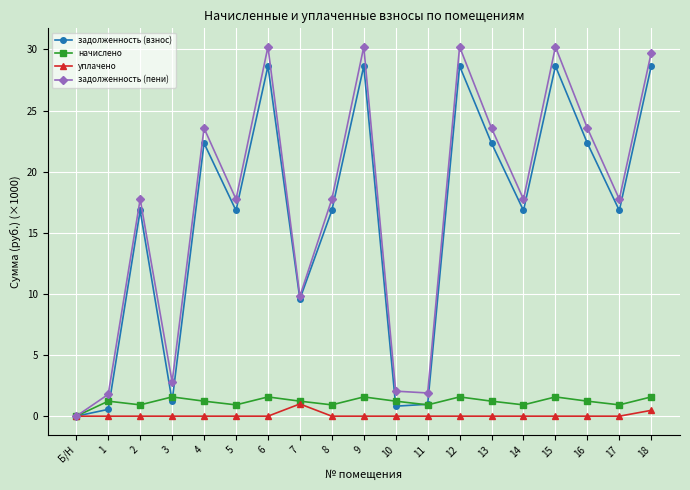

Rank the series by their maximum value, from highest to lowest.

задолженность (пени), задолженность (взнос), начислено, уплачено